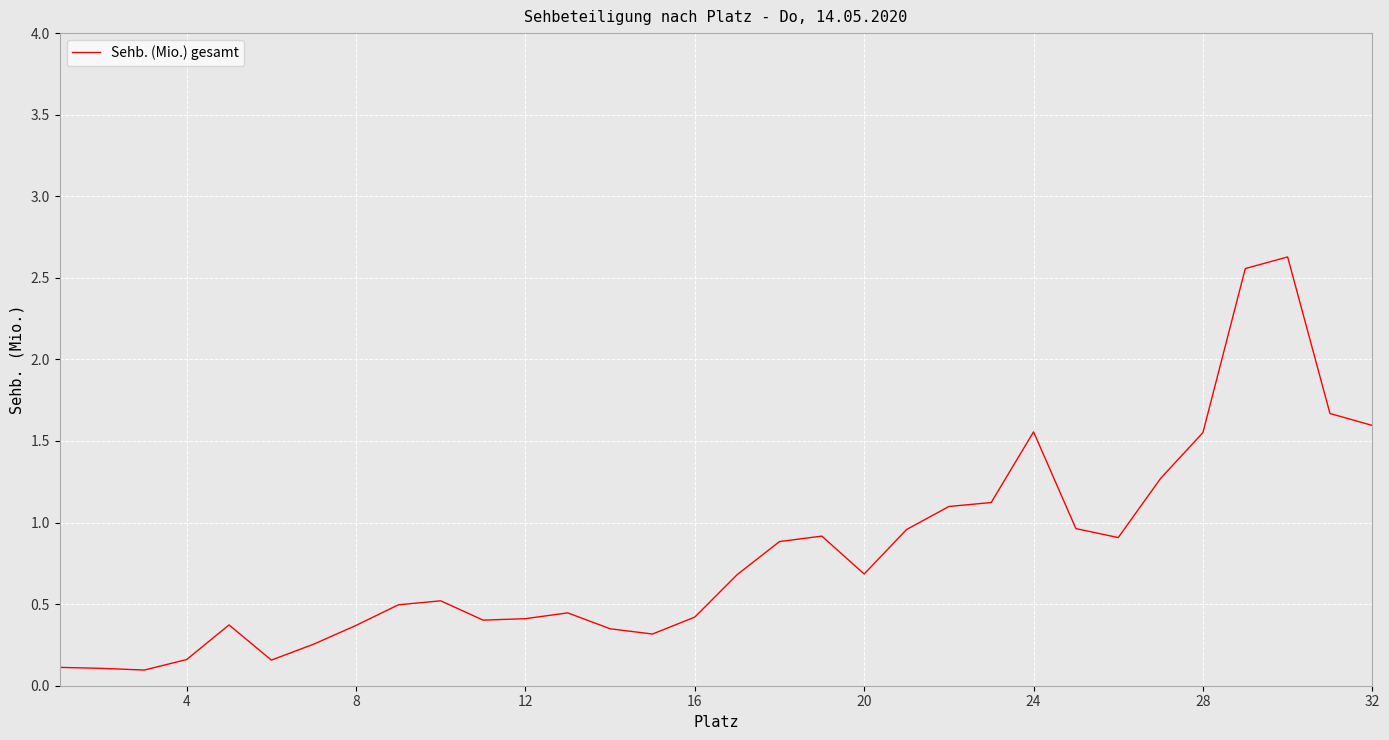

Does the chart display data point markers on the line(s)?

No